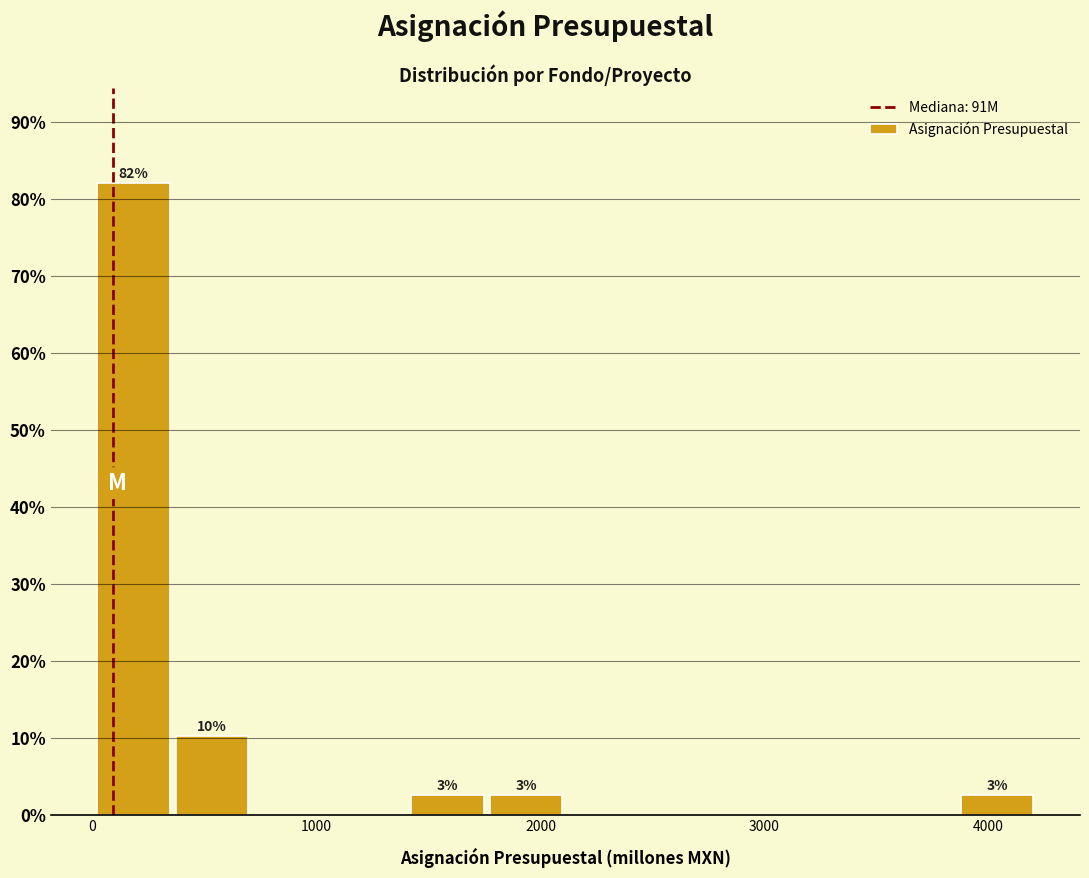

Around what value on the x-axis is the tallest bar? Give the approximate position of its centre, as read against the axis.

200